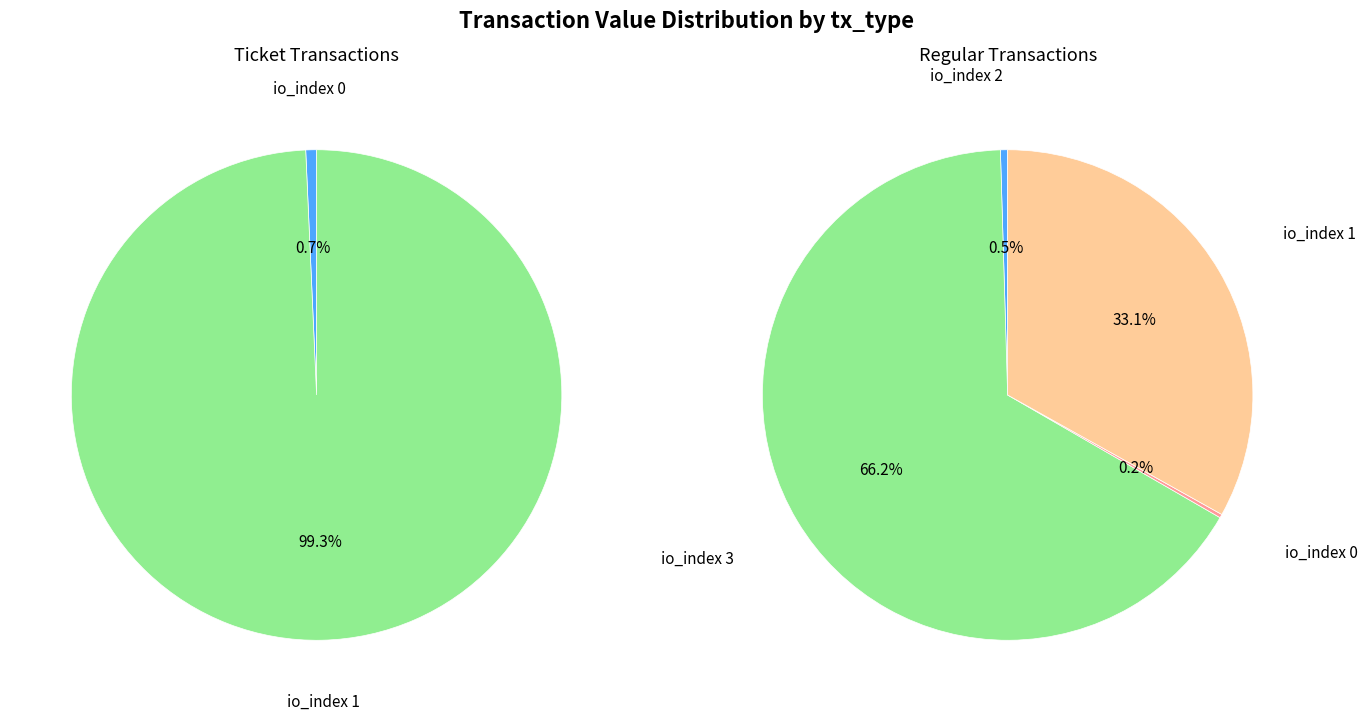

True or false: 2 accounts for 1% of the total.

False